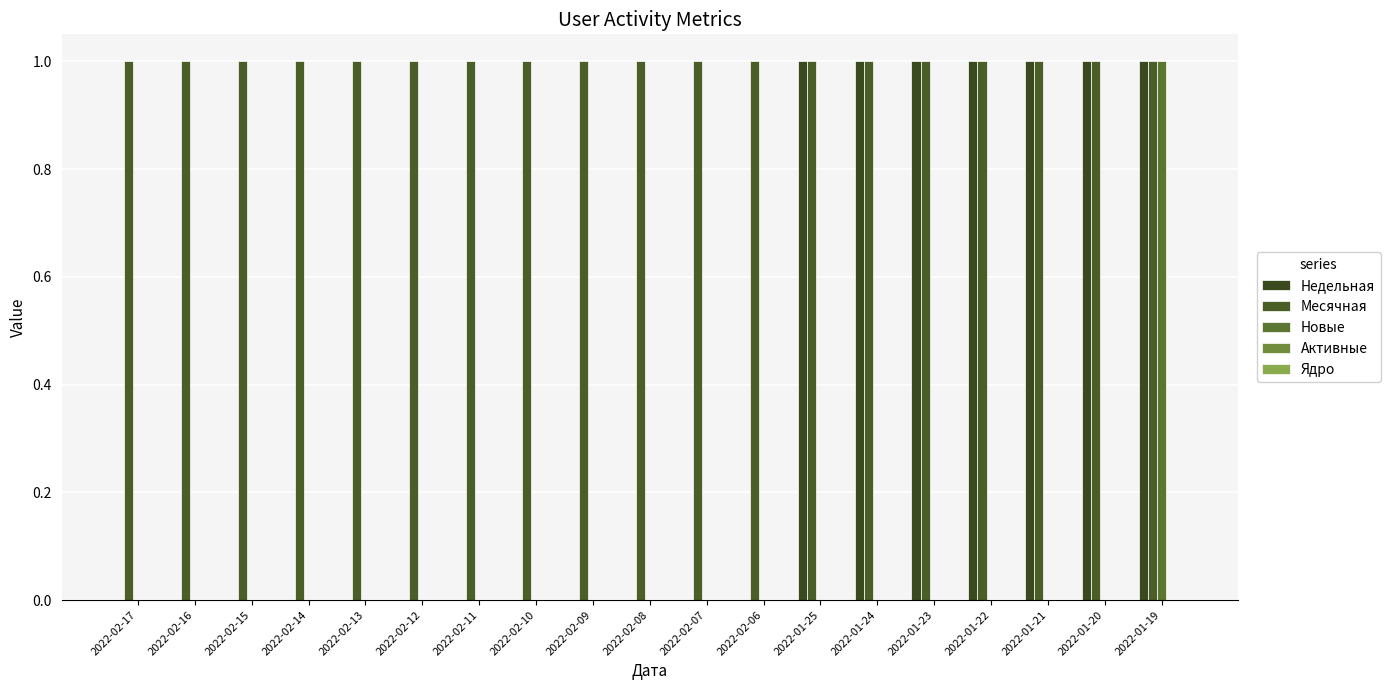

Which category has the lowest value in the Новые series?

2022-02-17